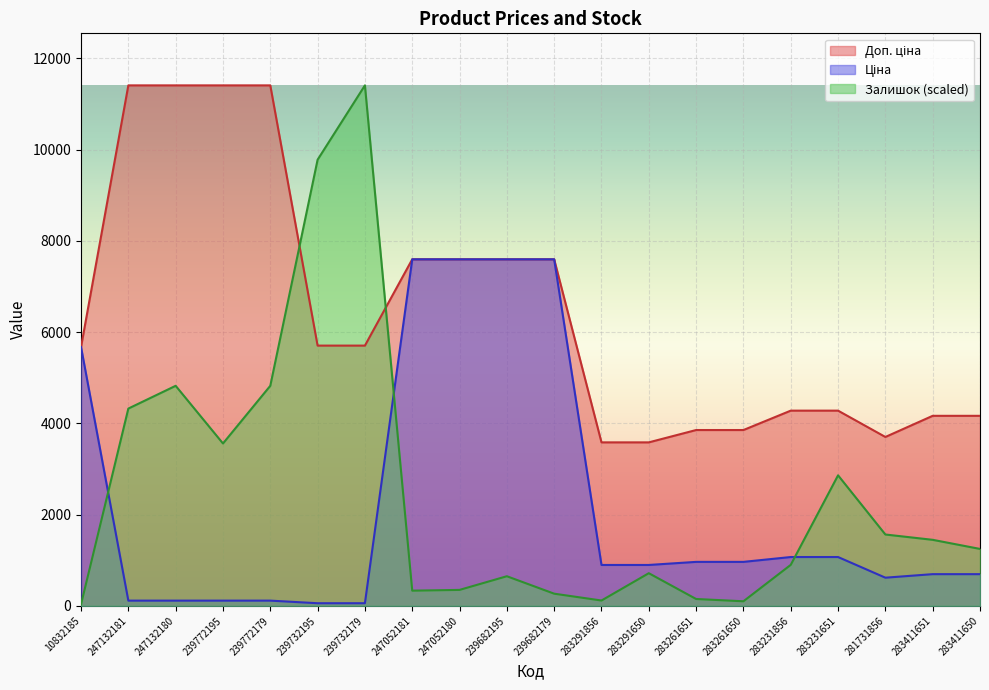

What position from the right is 283291856?

9